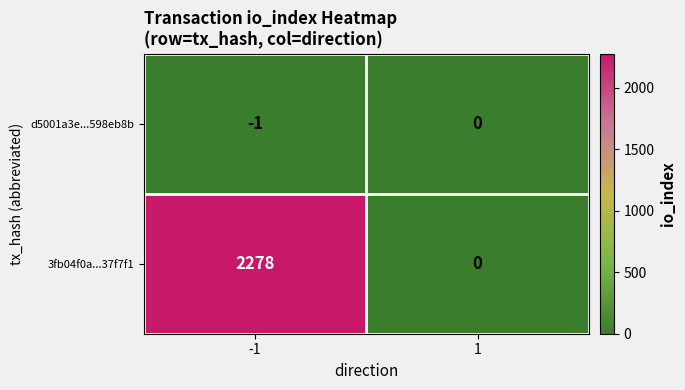

Reading left to right, list all the values displayed in this chart.

d5001a3e...598eb8b: -1=-1	1=0
3fb04f0a...37f7f1: -1=2278	1=0